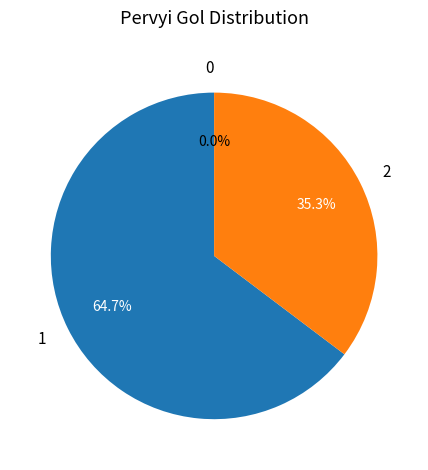

Which slice represents more than half of the pie?

1